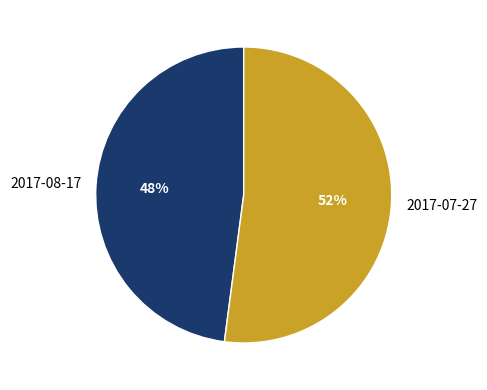

Do 2017-07-27 and 2017-08-17 together represent more than half of the pie?

Yes